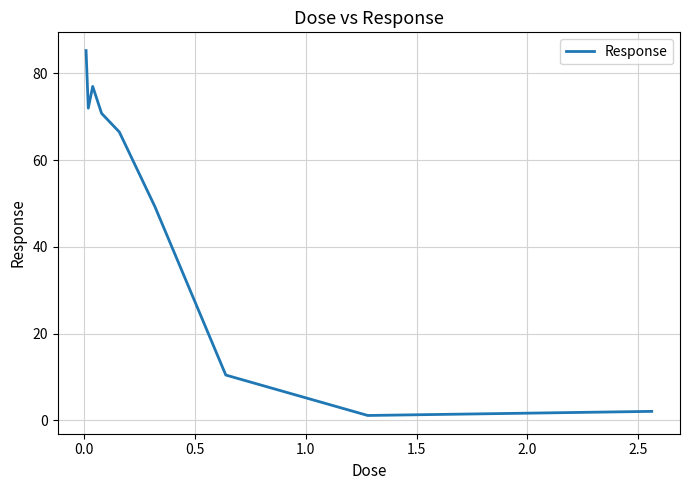

What is the minimum value shown in the chart?

1.1